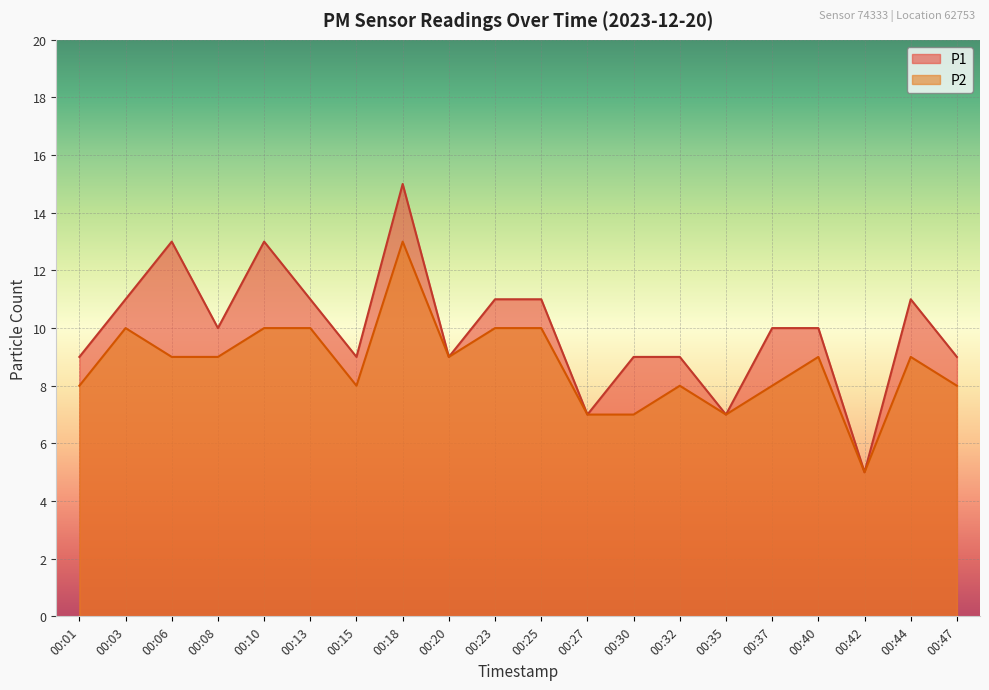

What is the spread (max minus min) of values at 00:03?

1